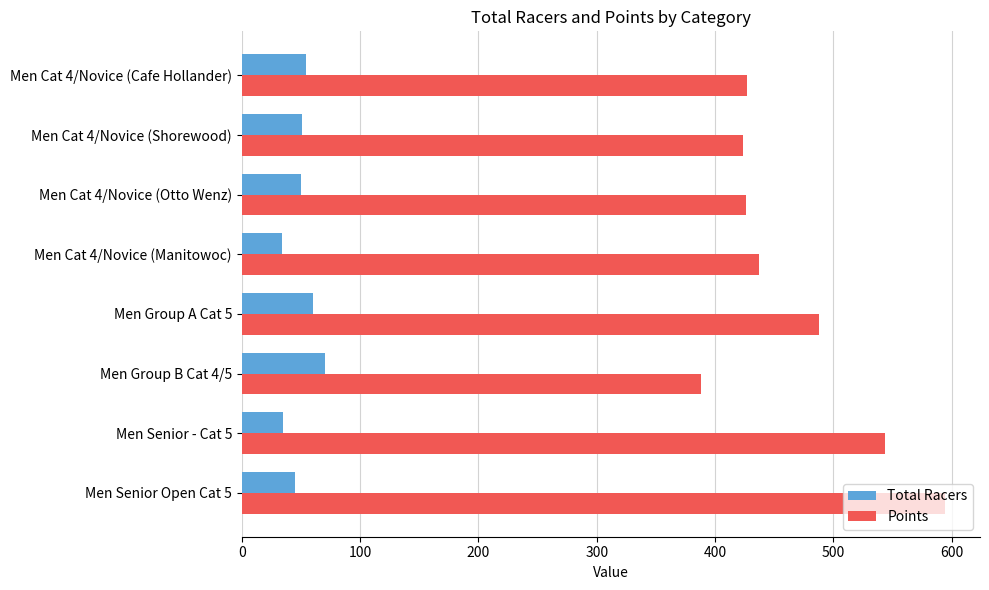

Which series changed the most between Men Senior - Cat 5 and Men Group B Cat 4/5?

Points